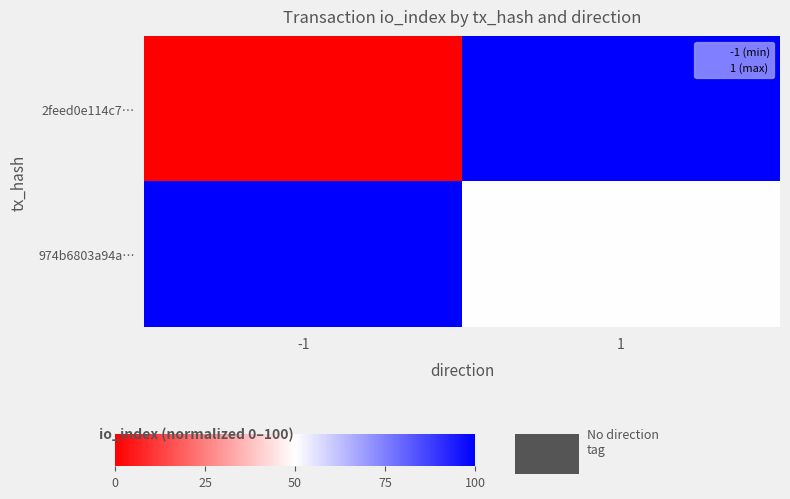

At how many categories does at least one series exceed 88?

2